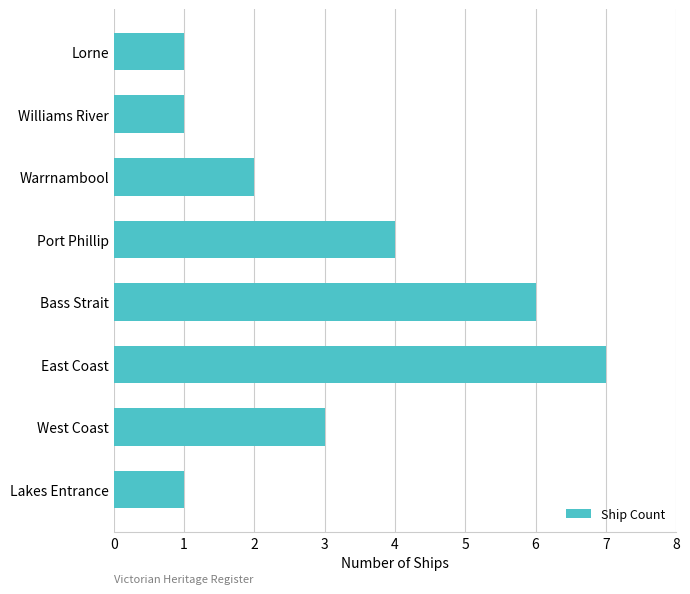

Reading top to bottom, extract all data points from this chart.

Lorne=1	Williams River=1	Warrnambool=2	Port Phillip=4	Bass Strait=6	East Coast=7	West Coast=3	Lakes Entrance=1